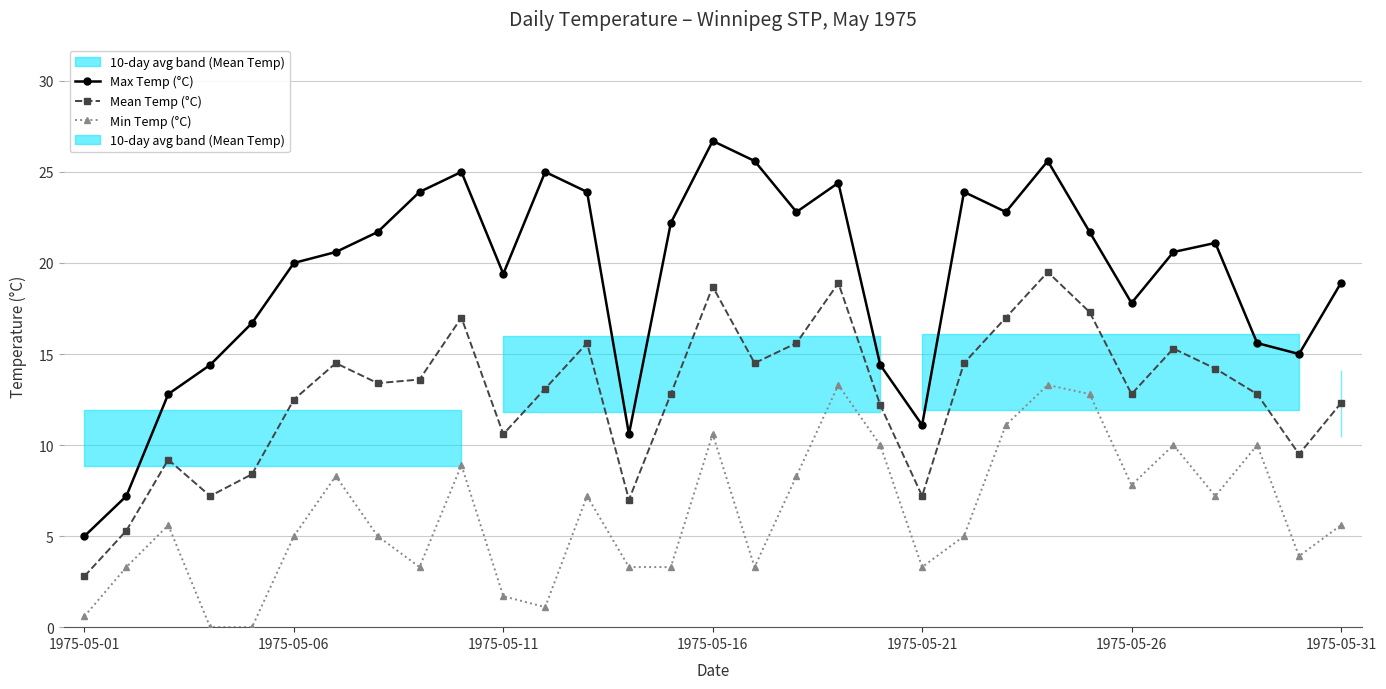

Which series has the largest range (max minus min)?

Max Temp (°C)